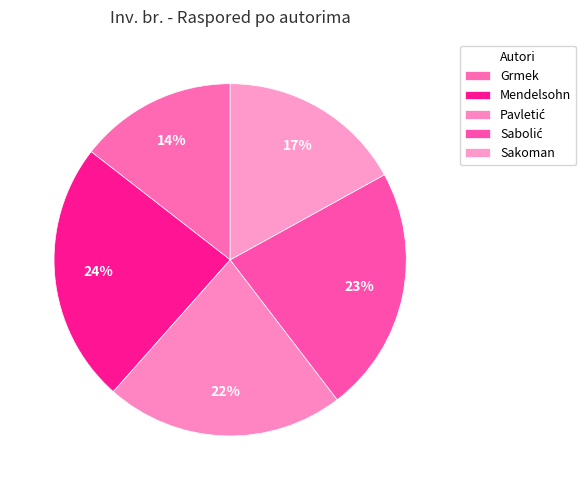

Count the number of slices in the pie.

5